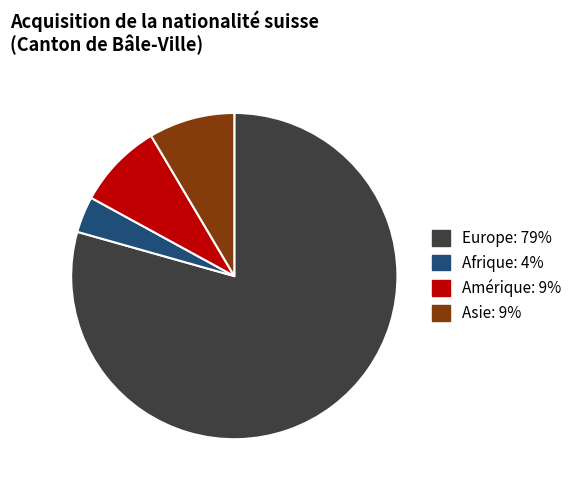

Combined, do Amérique and Asie account for over 50%?

No